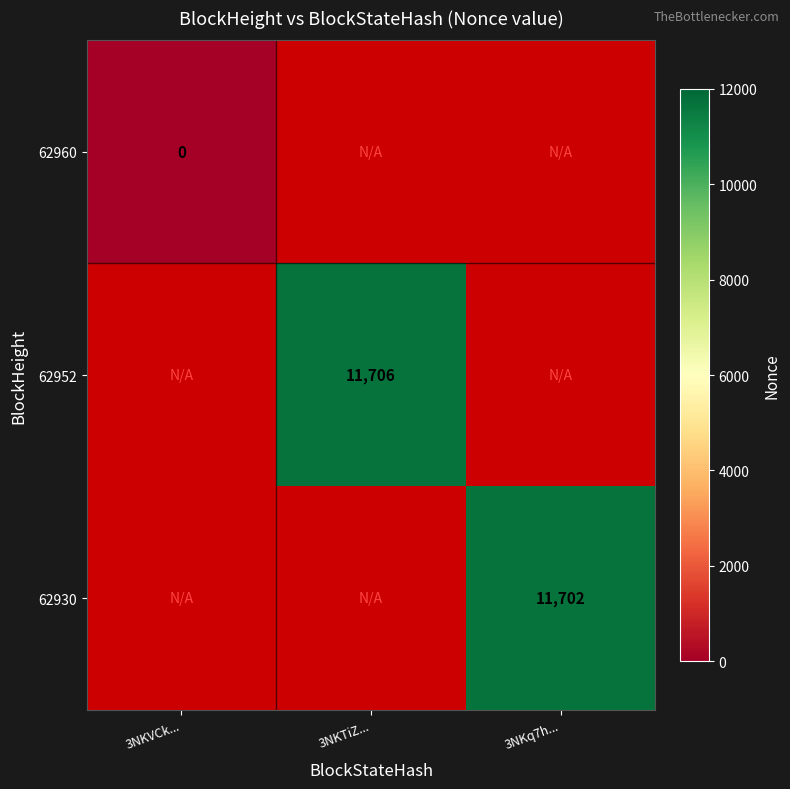

At how many categories does at least one series exceed 4807?

2